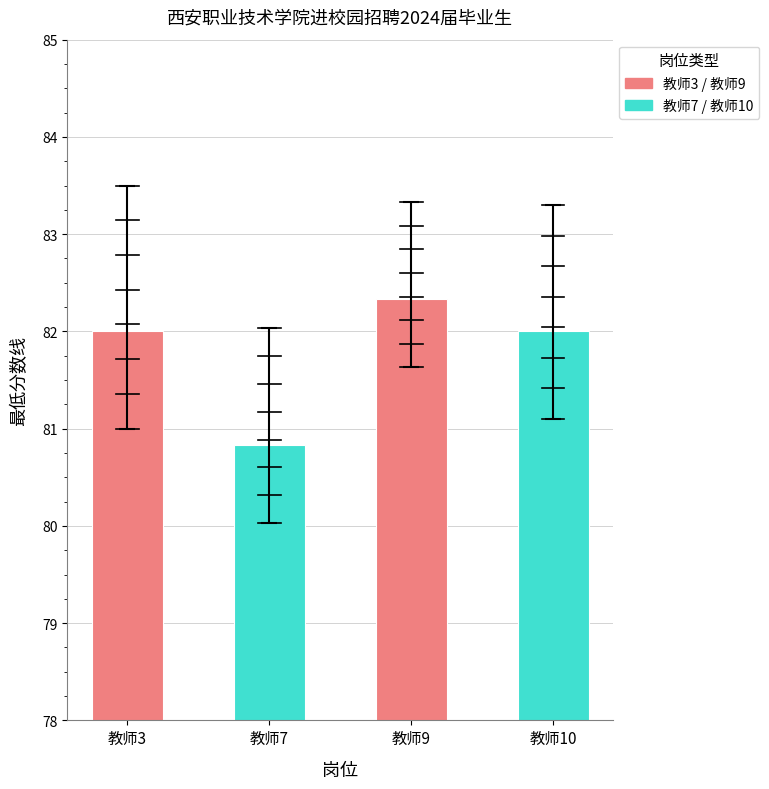

What is the value of the 2nd bar from the left?

80.8